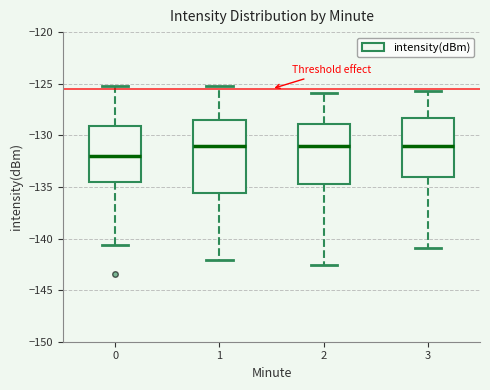

Where is the lower edge of the box at x = 3 on the y-axis? The values are not printed on the chart, so give them approximately, as read against the axis.

-134.0